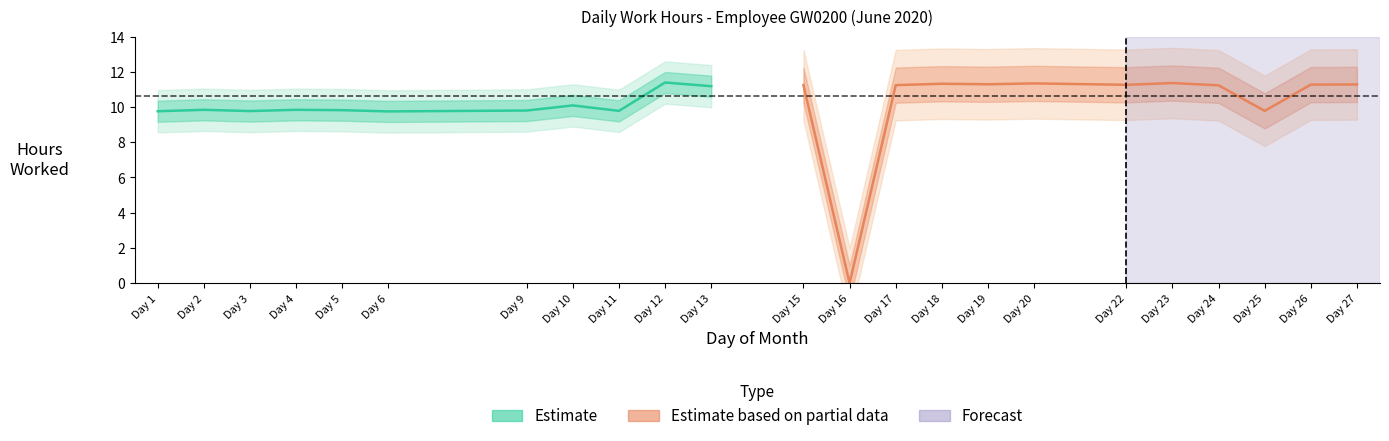

At which category does the data reach its first local valley?

3